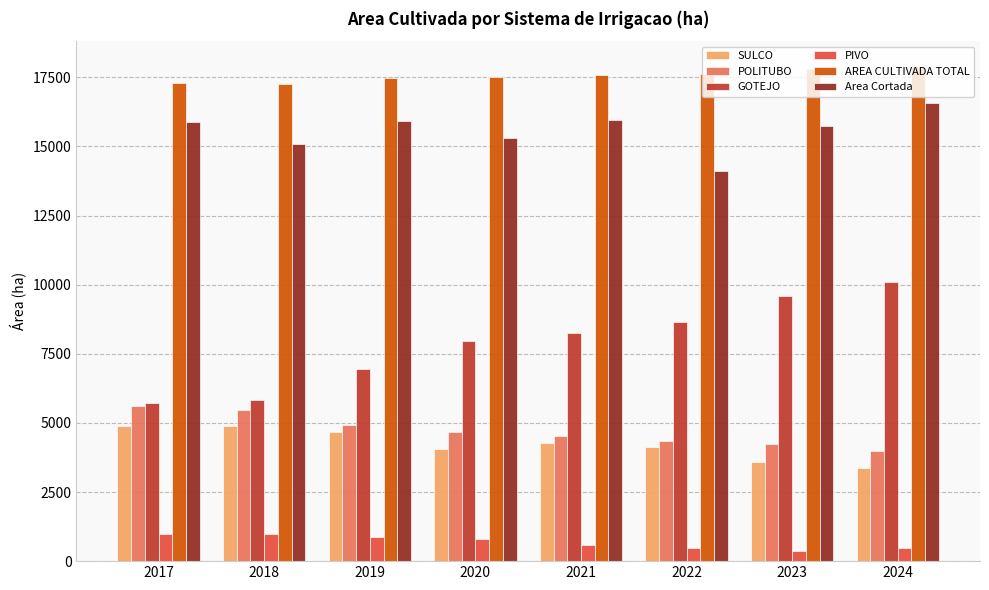

The value of AREA CULTIVADA TOTAL at 2023 is 17781.9. True or false?

True